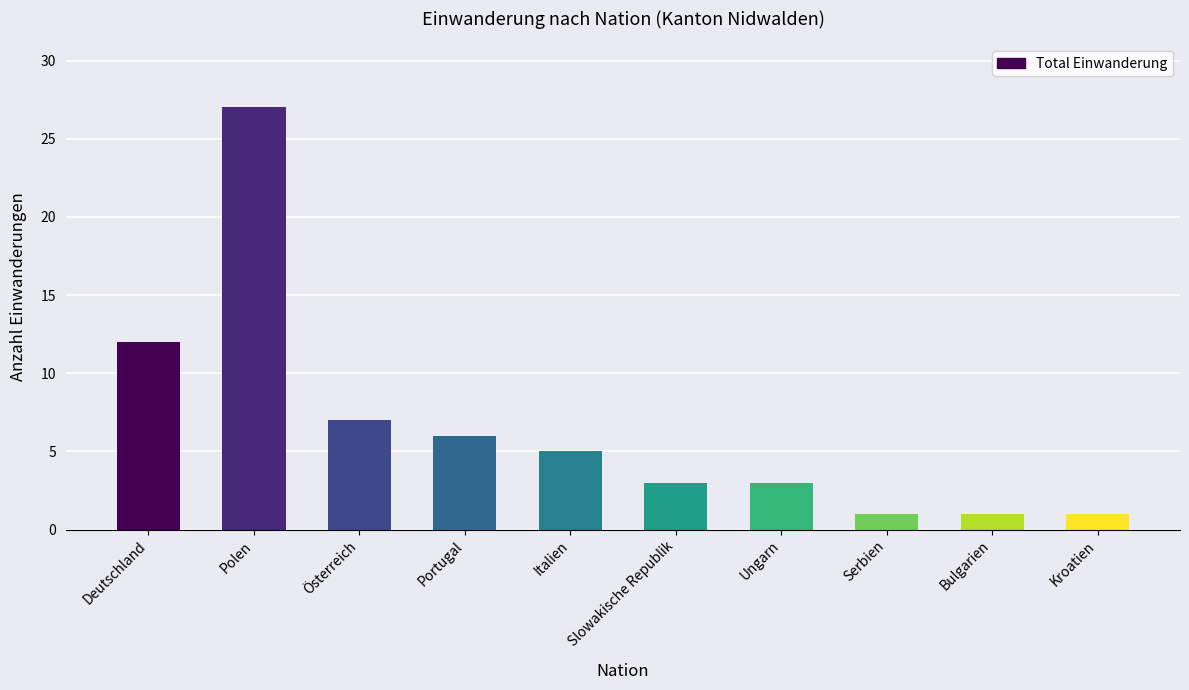

The chart shows a value of 0 at Bulgarien. True or false?

False